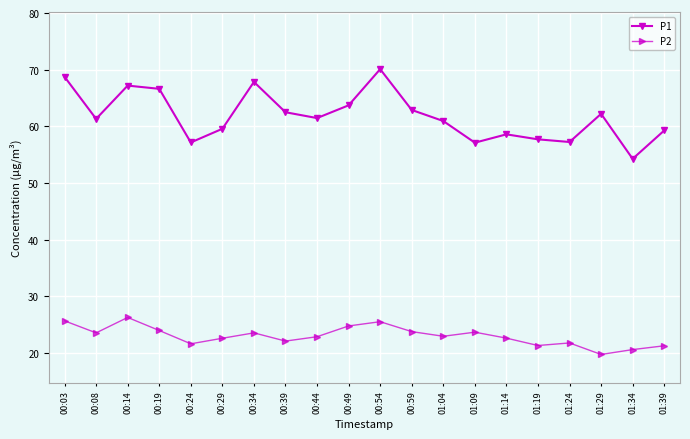

True or false: P1 and P2 cross at least once.

False